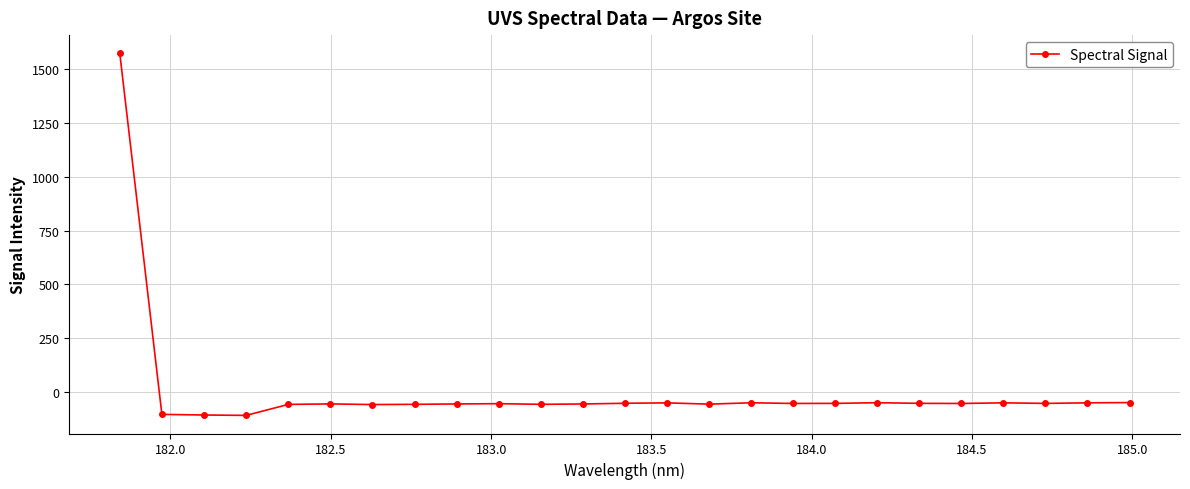

True or false: there are more than 0 points higher than both neighbors.

True